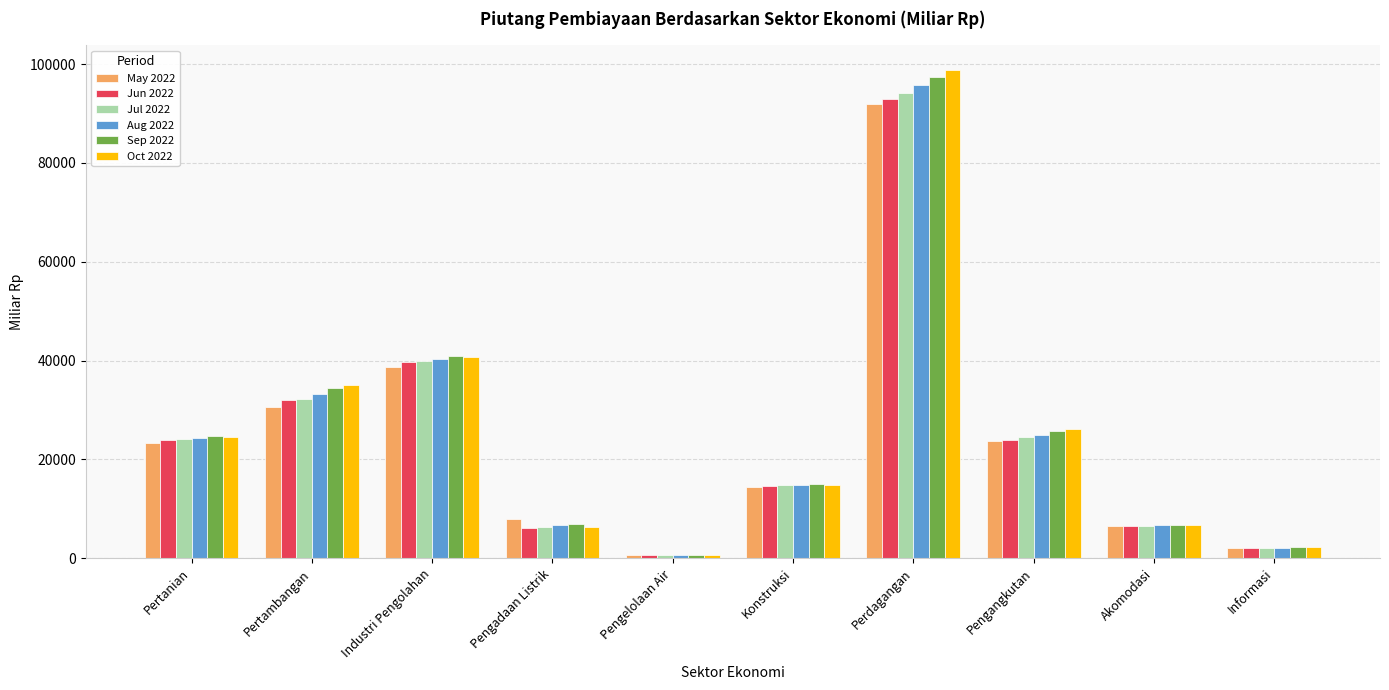

Read the Sep 2022 value at Pengangkutan.

25804.3